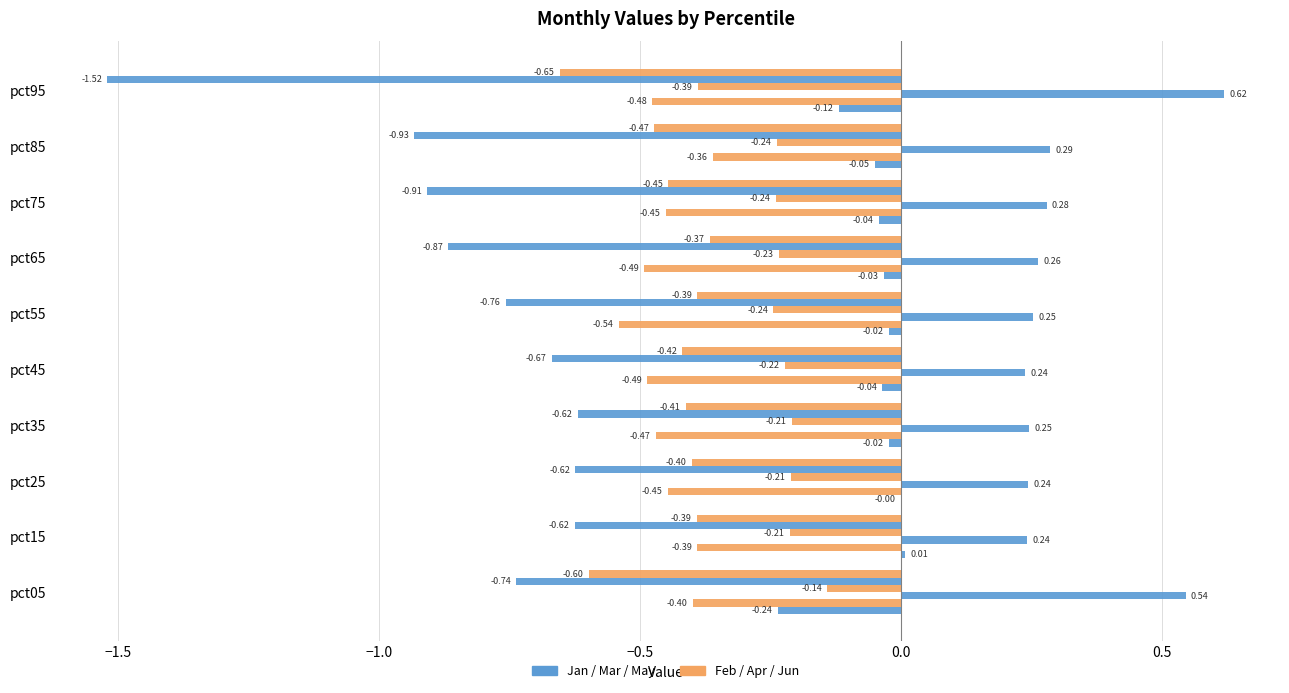

How many series are shown in this chart?

6